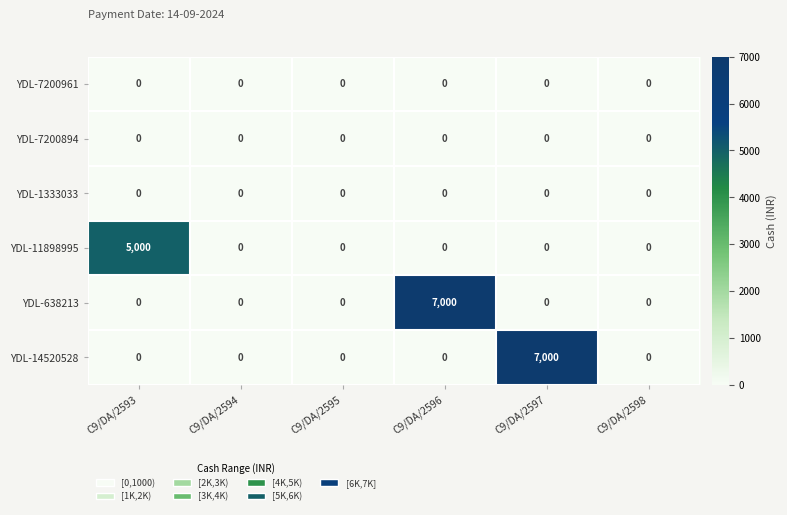

Is it true that YDL-7200894 equals 0 at C9/DA/2597?

True